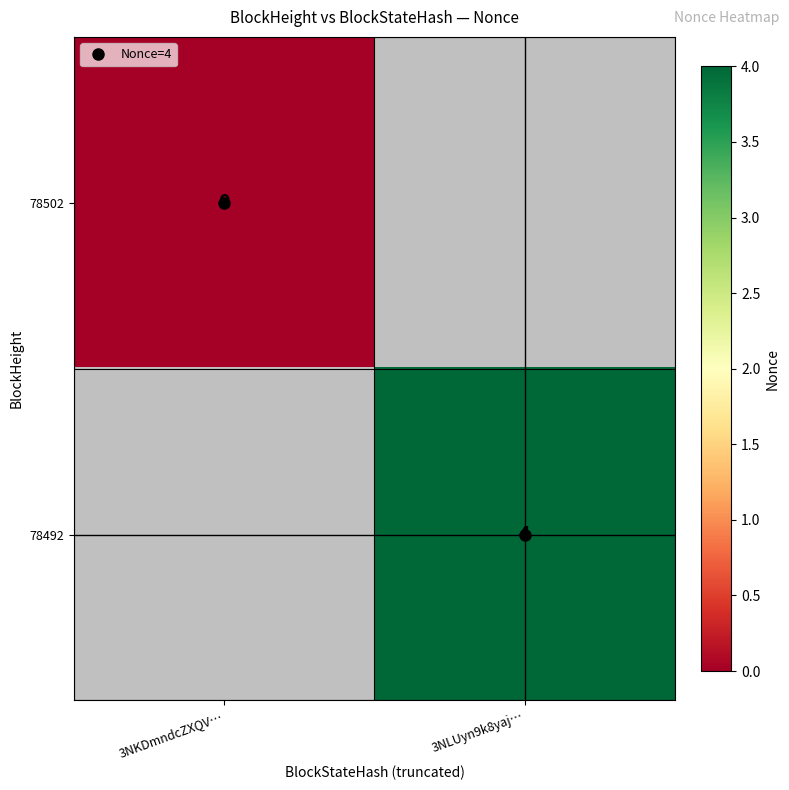

How many categories are shown in the chart?

2